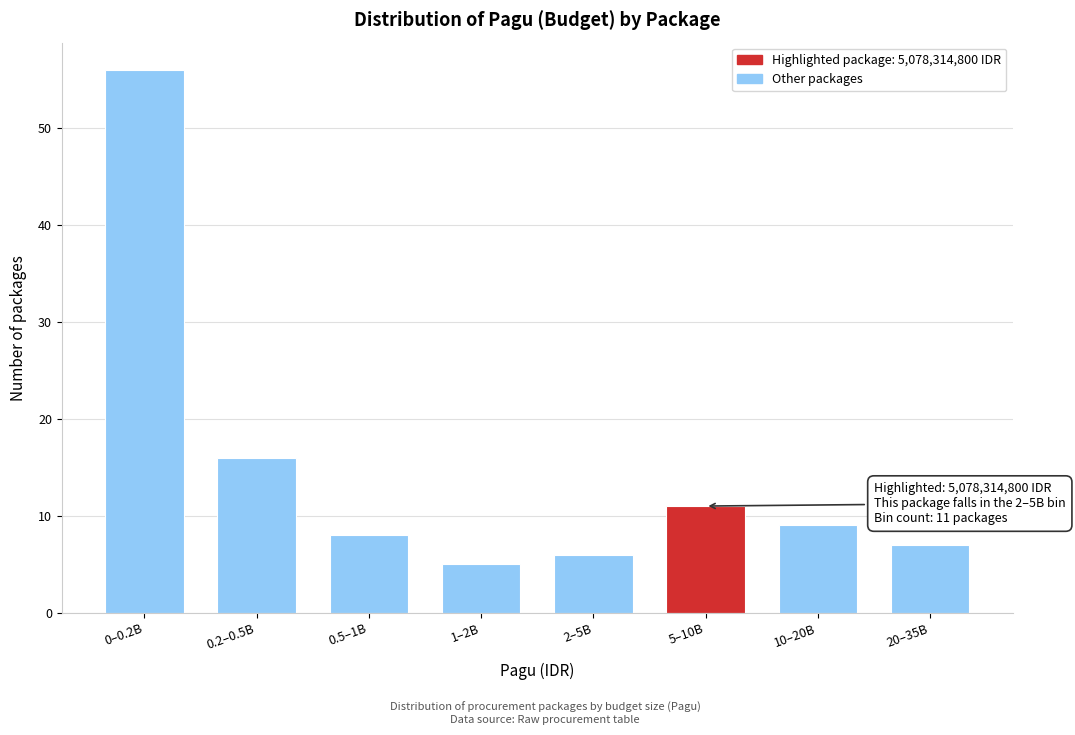

Reading left to right, what are all the values shown in this chart?

56	16	8	5	6	11	9	7